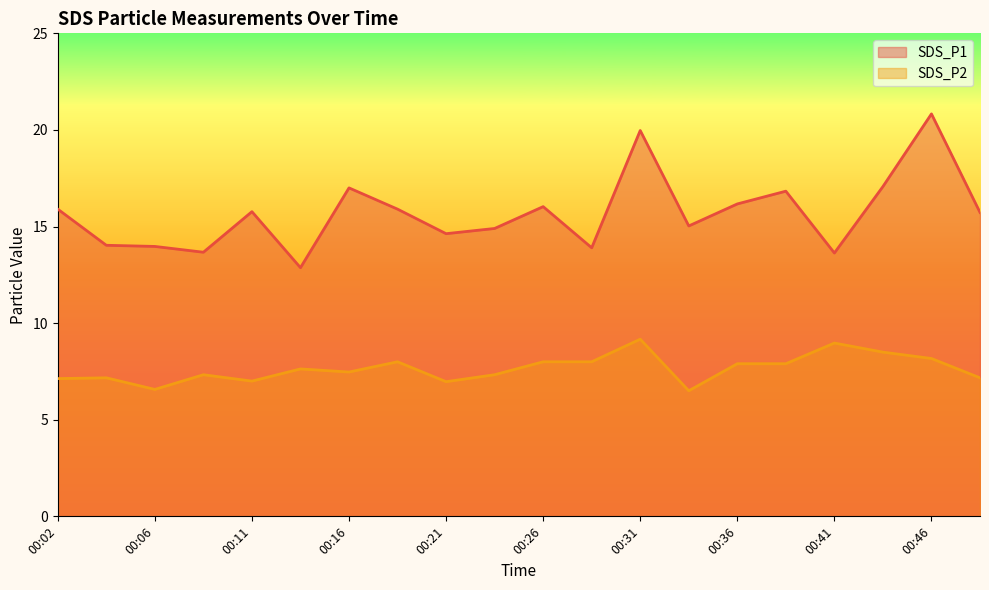

What are all the series names shown in the legend?

SDS_P1, SDS_P2